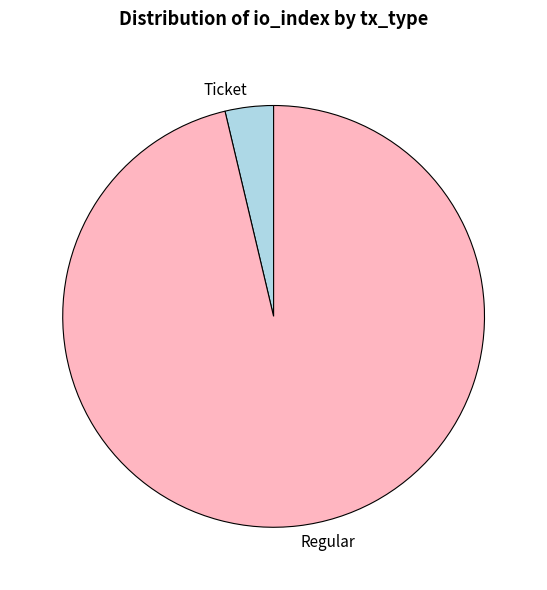

Combined, do Regular and Ticket account for over 50%?

Yes